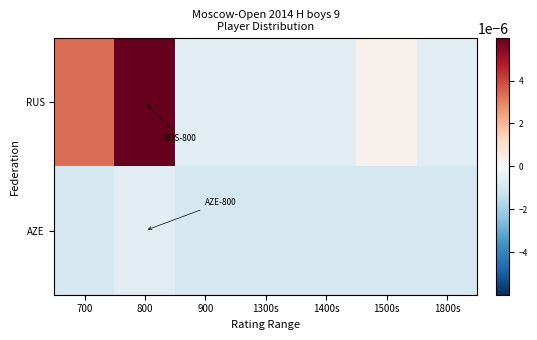

Reading left to right, what are all the values shown in this chart?

RUS: 700=0.0	800=0.0	900=-0.0	1300s=-0.0	1400s=-0.0	1500s=0.0	1800s=-0.0
AZE: 700=-0.0	800=-0.0	900=-0.0	1300s=-0.0	1400s=-0.0	1500s=-0.0	1800s=-0.0